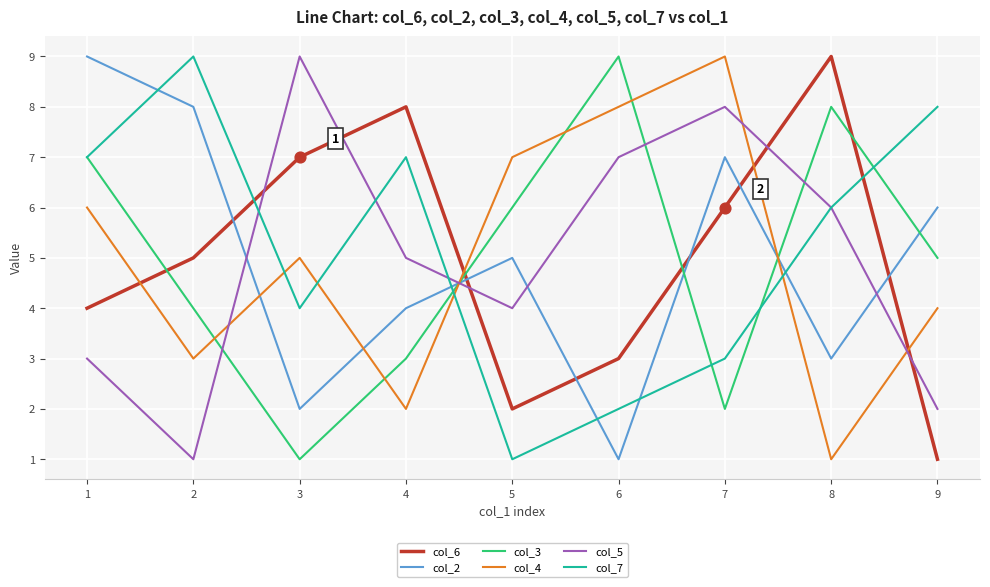

What is the total value across all series at 3?

28